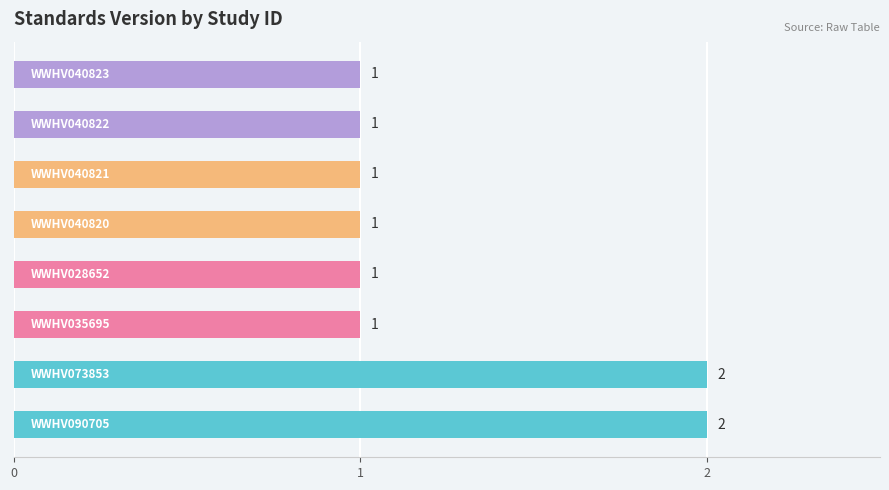

How many series are shown in this chart?

1